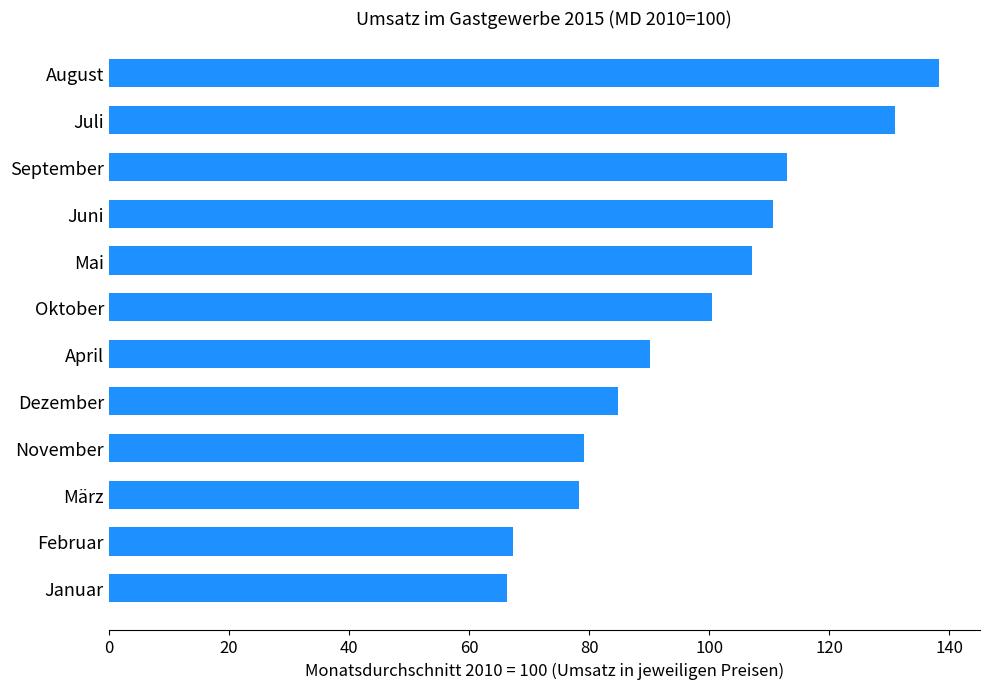

What position from the top is Oktober?

6